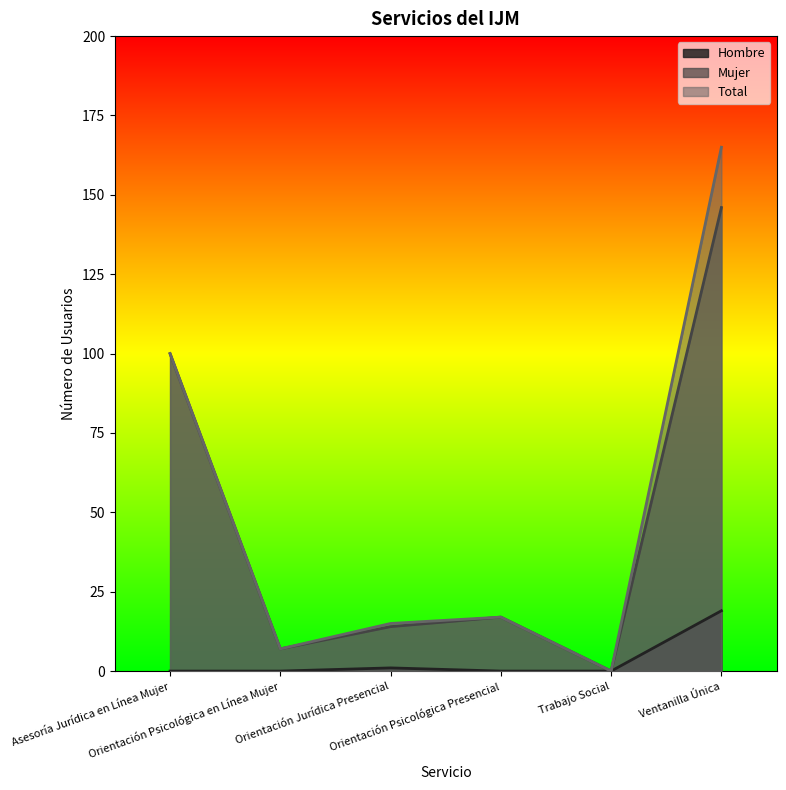

What is the label of the 2nd point from the left?

Orientación Psicológica en Línea Mujer